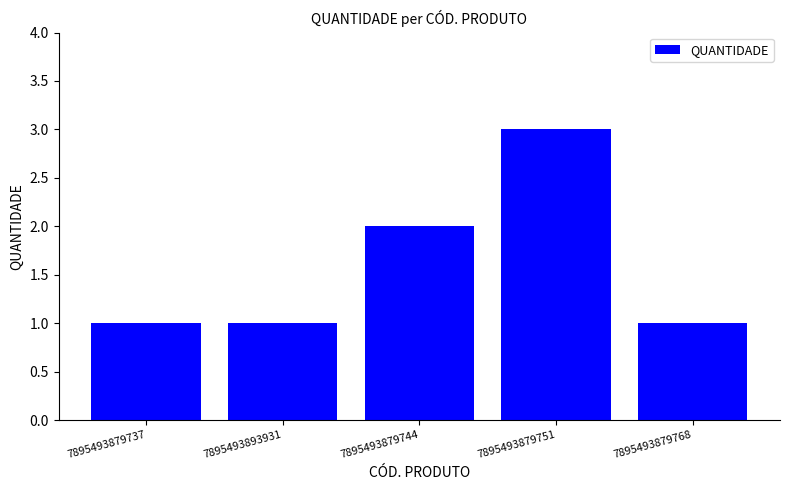

Which category has the highest value across all series?

7895493879751